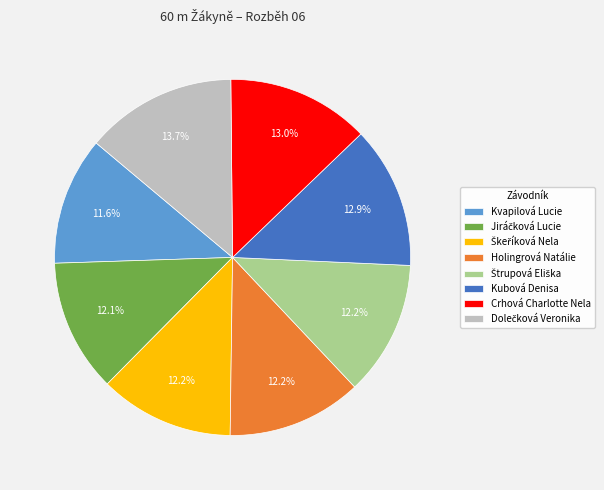

Is there a majority slice in this chart?

No